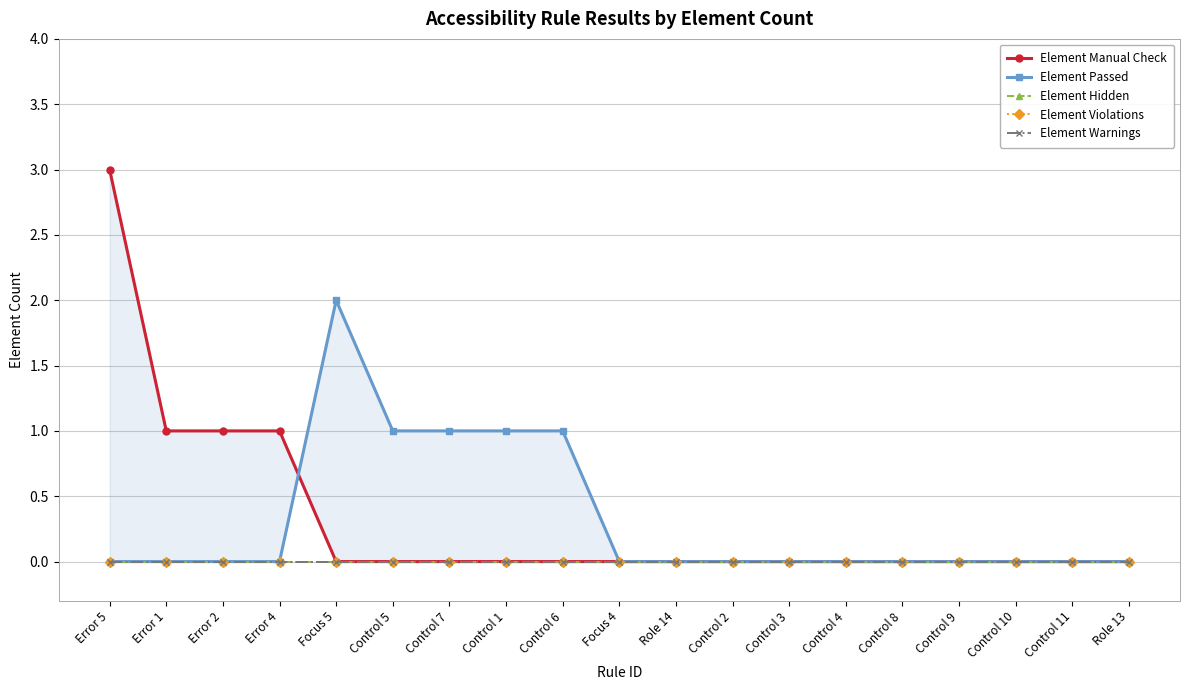

What is the label of the 12th point from the right?

Control 1